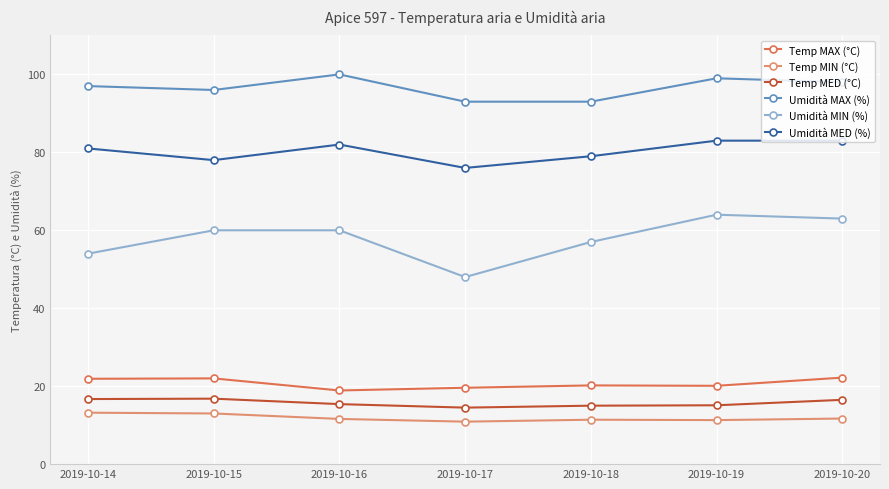

Is the value of Umidità MAX (%) at 2019-10-17 greater than the value of Temp MAX (°C) at 2019-10-14?

Yes